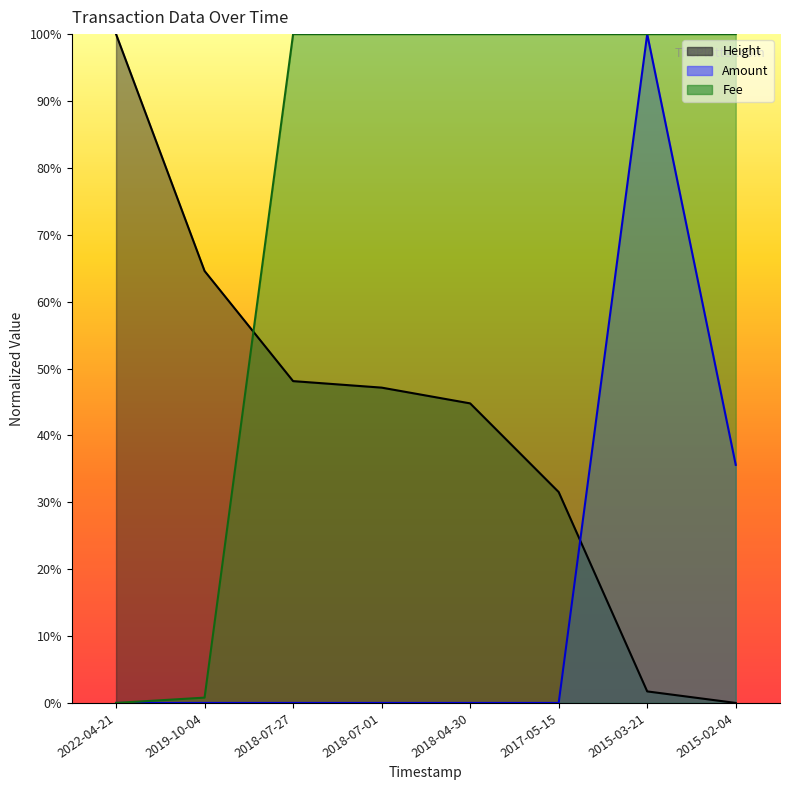

What are all the series names shown in the legend?

Height, Amount, Fee